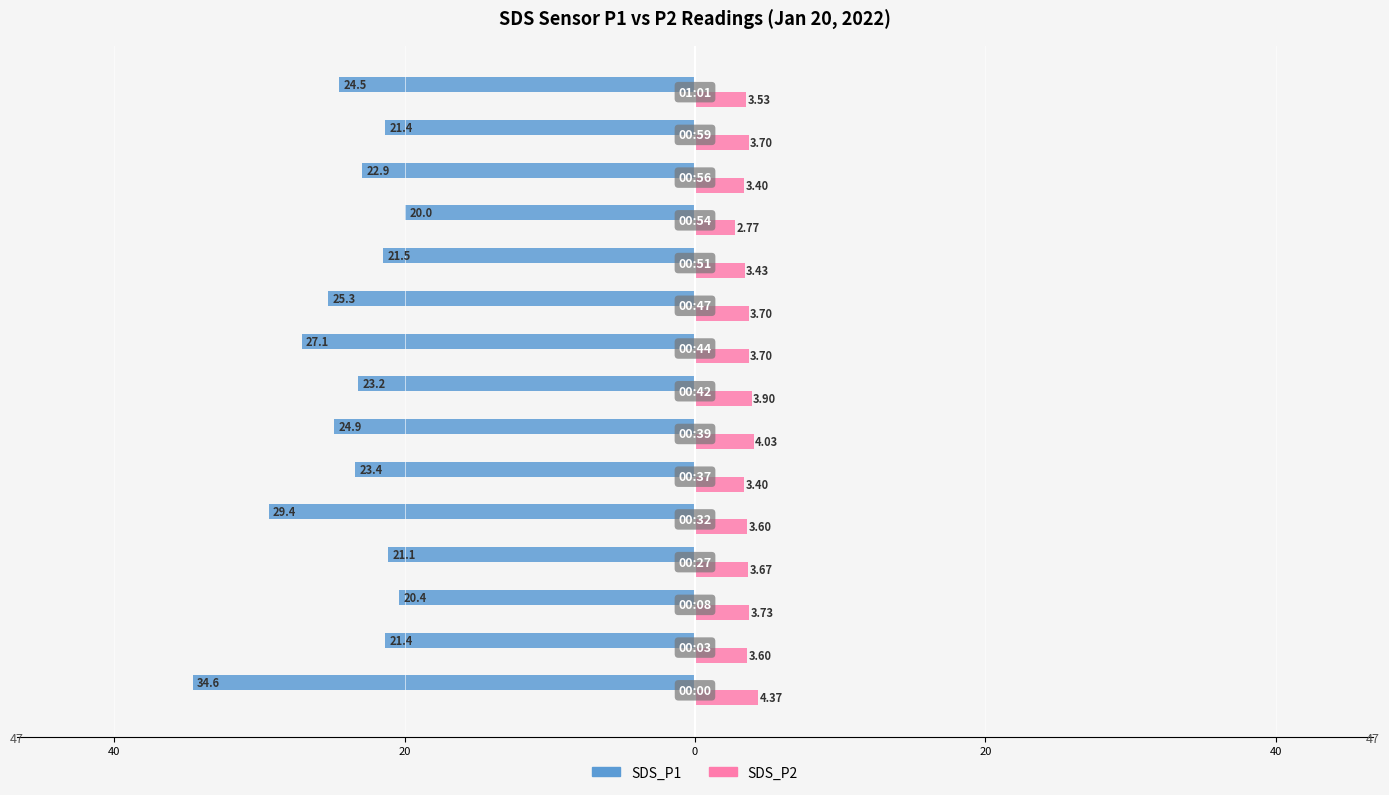

What are all the series names shown in the legend?

SDS_P1, SDS_P2